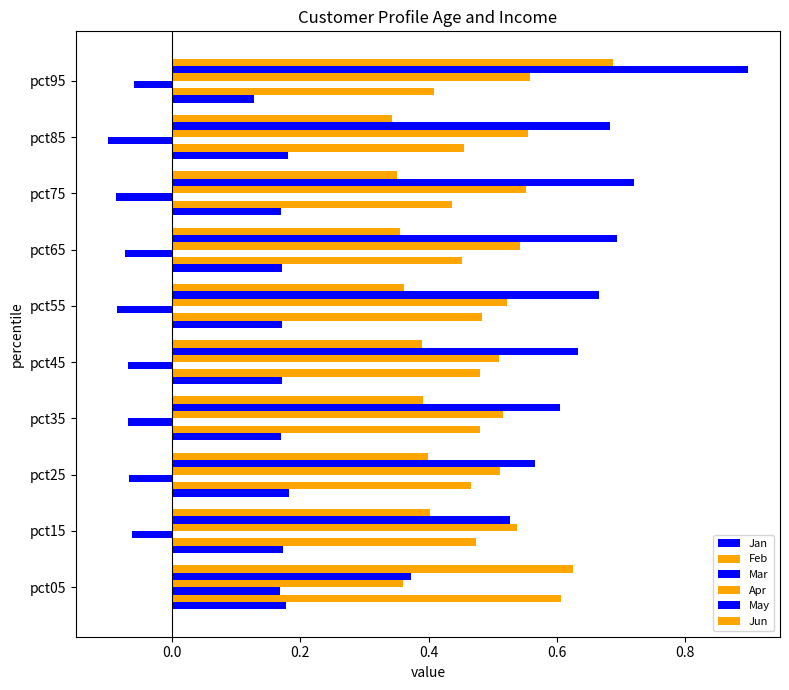

How many distinct data groups are displayed?

6